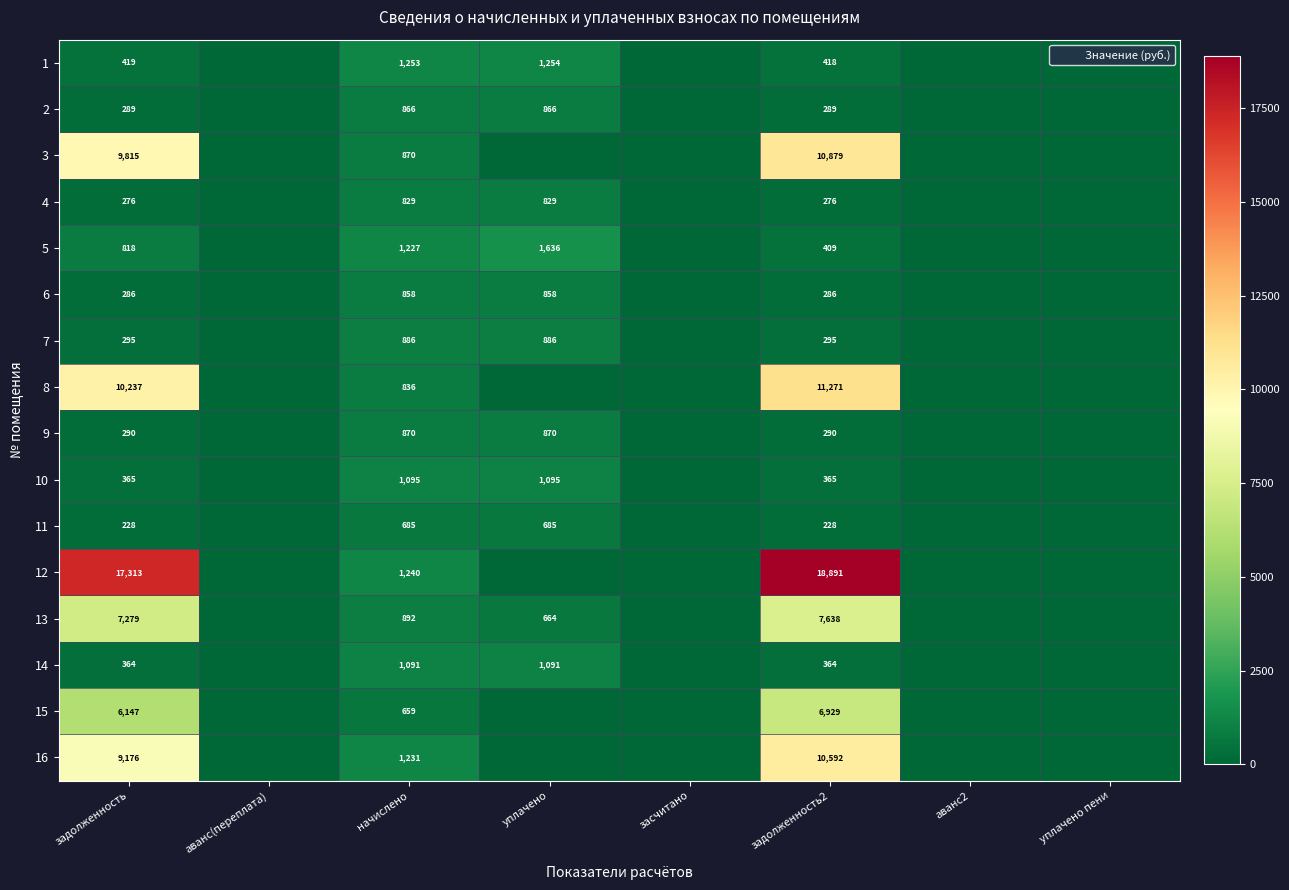

What is the greatest value displayed?

18890.9